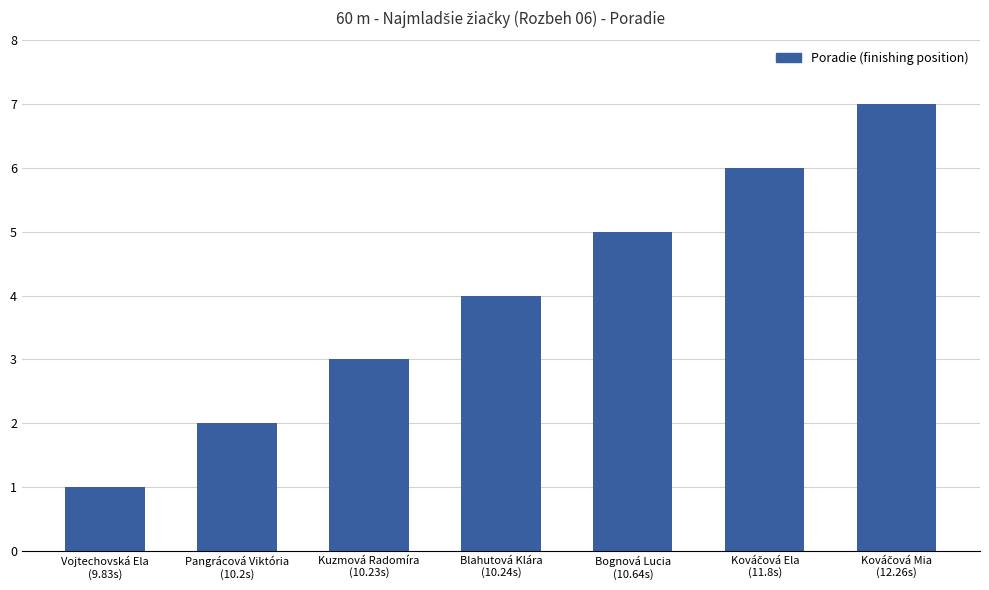

What is the greatest value displayed?

7